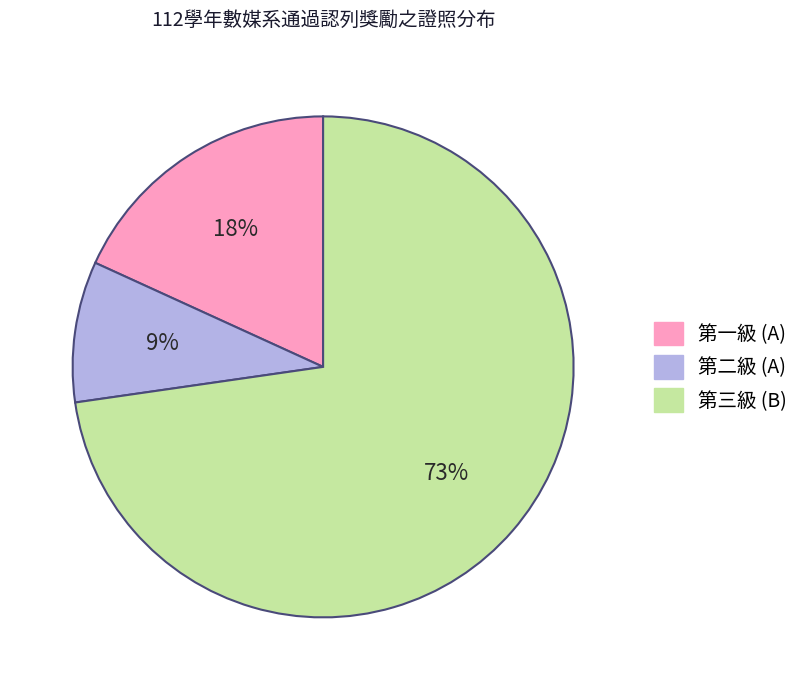

The 第三級 (B) slice represents 73% of the pie. True or false?

True